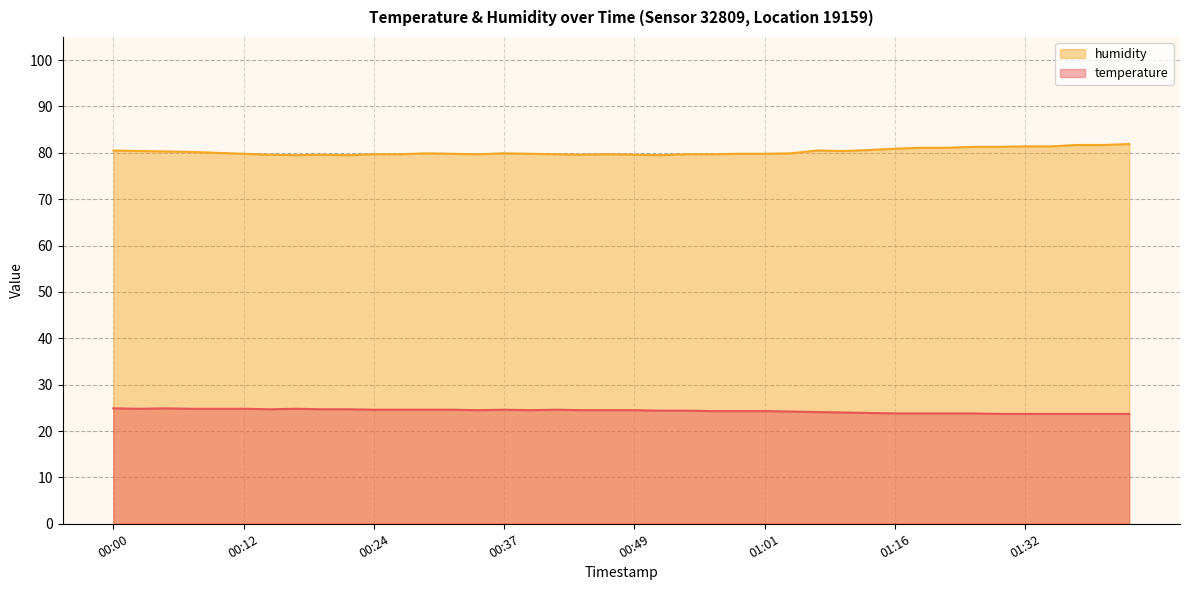

How many data points does each series have?

40